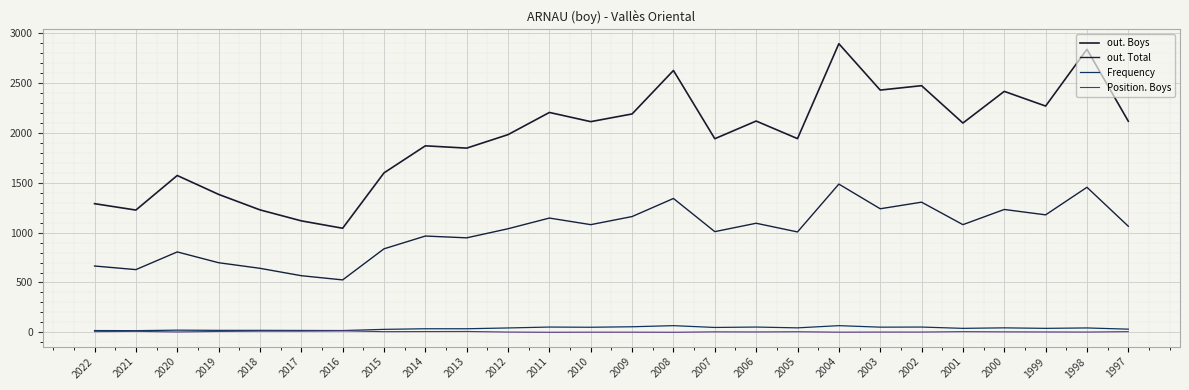

True or false: out. Boys has more than 2 interior local peaks.

True